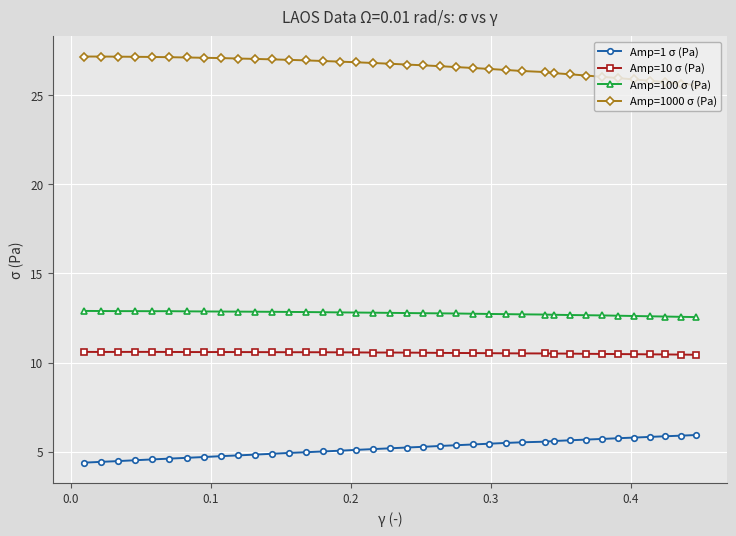

List the series in order of their peak value, highest first.

Amp=1000 σ (Pa), Amp=100 σ (Pa), Amp=10 σ (Pa), Amp=1 σ (Pa)